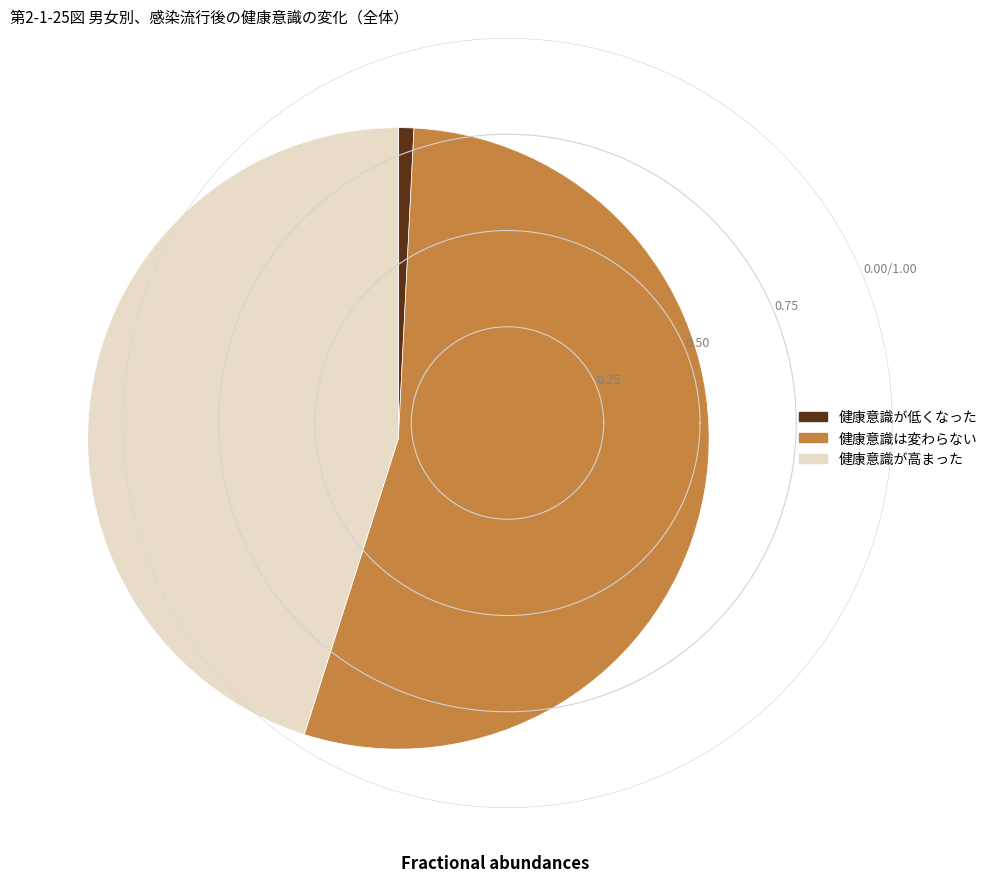

Count the number of slices in the pie.

3